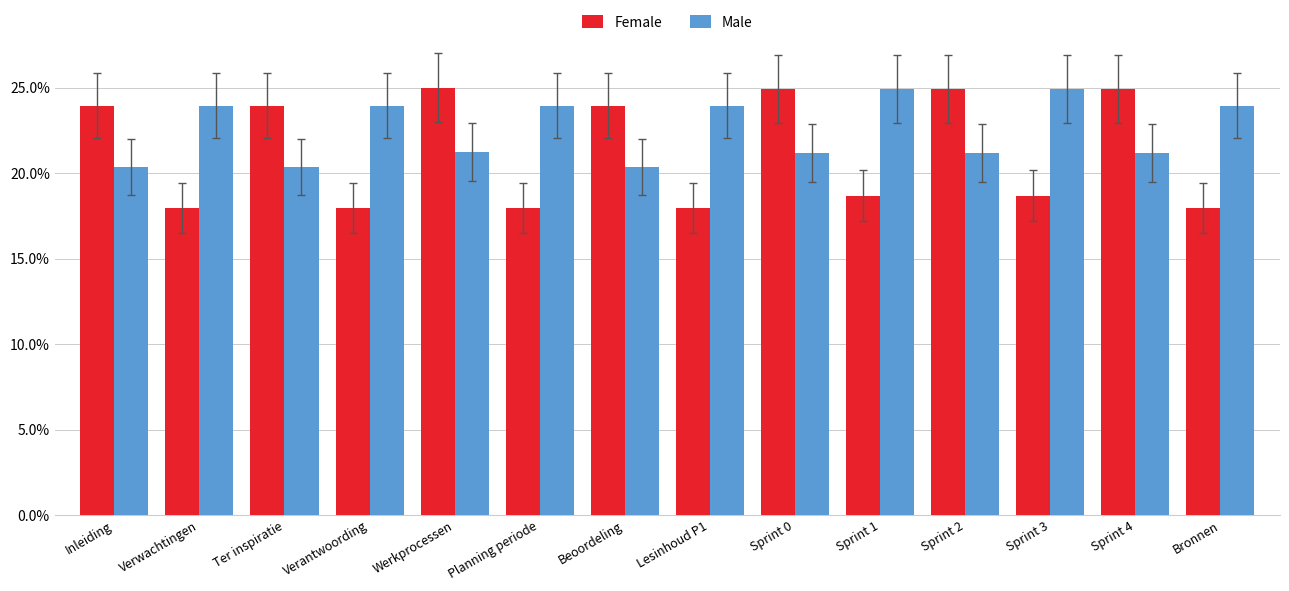

What is the label of the 5th bar from the right?

Sprint 1